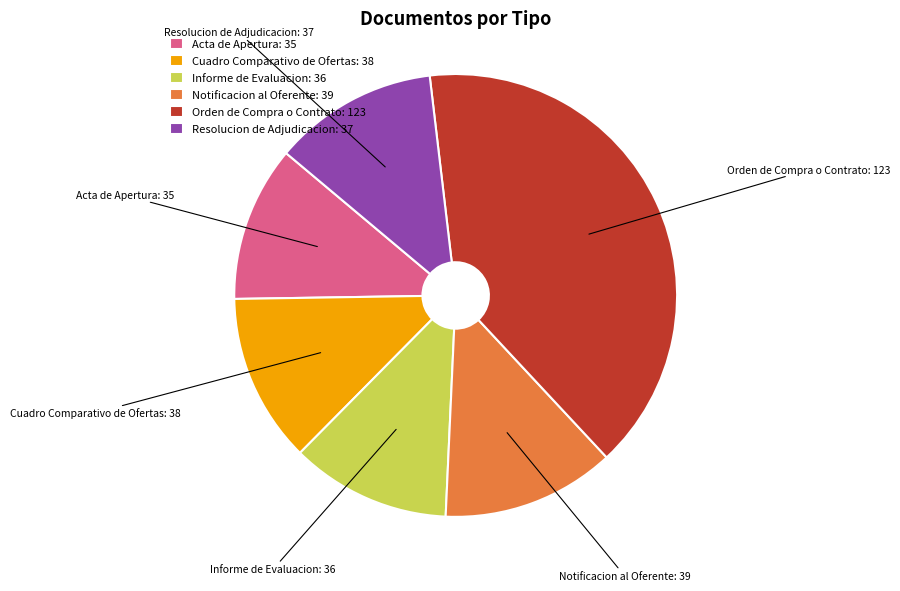

Approximately how many times larger is the value at Cuadro Comparativo de Ofertas compared to Resolucion de Adjudicacion?

1.0